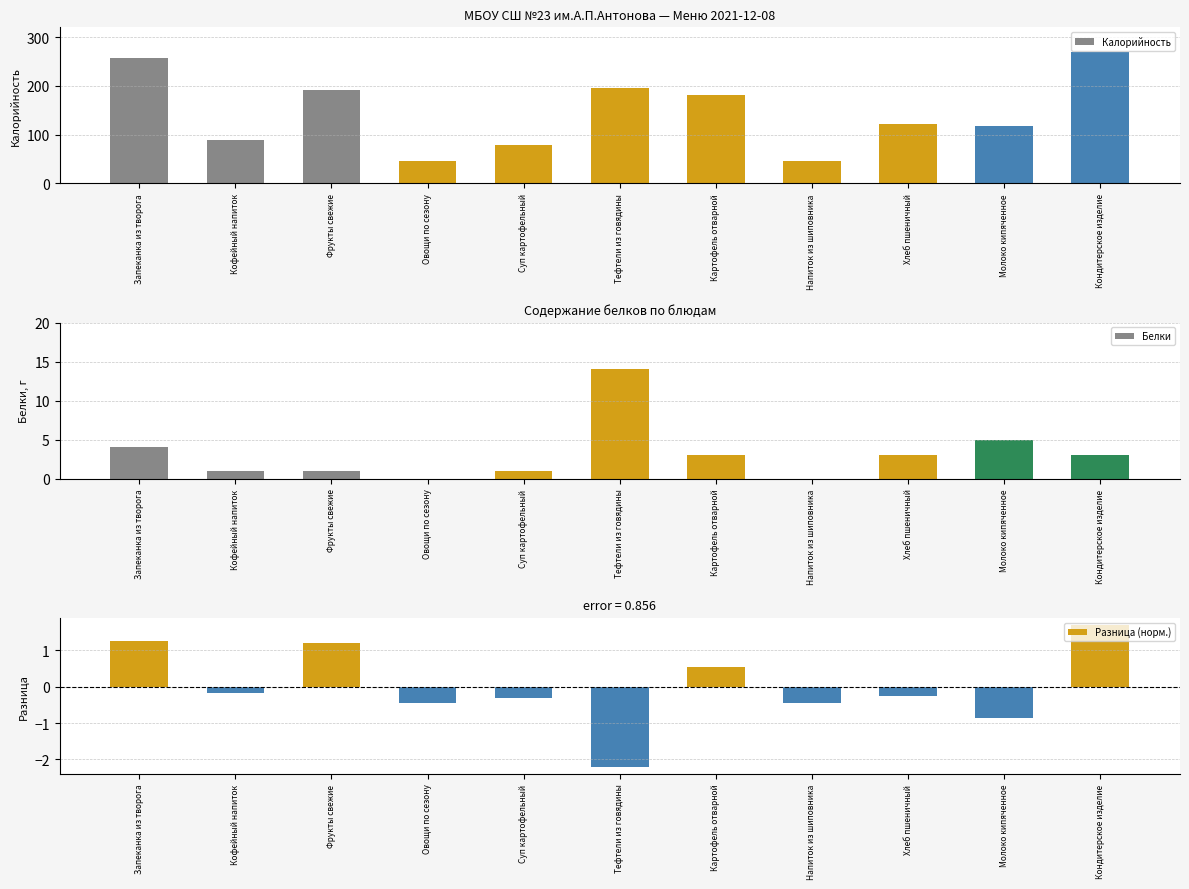

How many bars are there in total?

33